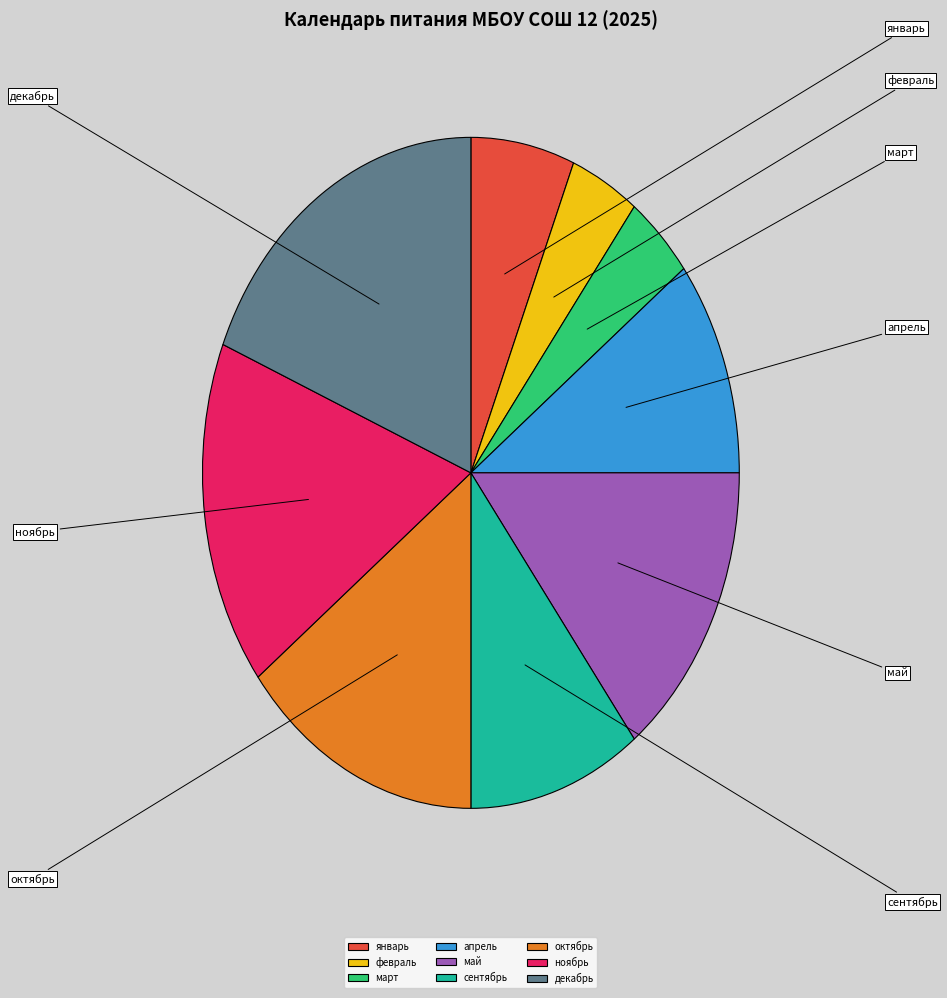

To the nearest percent, what portion does февраль represent?

4%